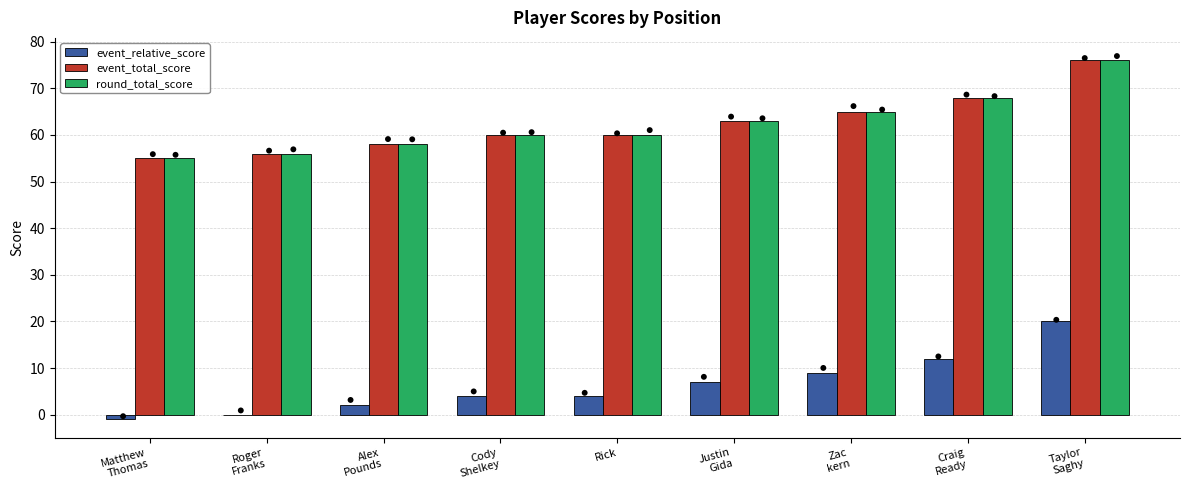

What are all the series names shown in the legend?

event_relative_score, event_total_score, round_total_score